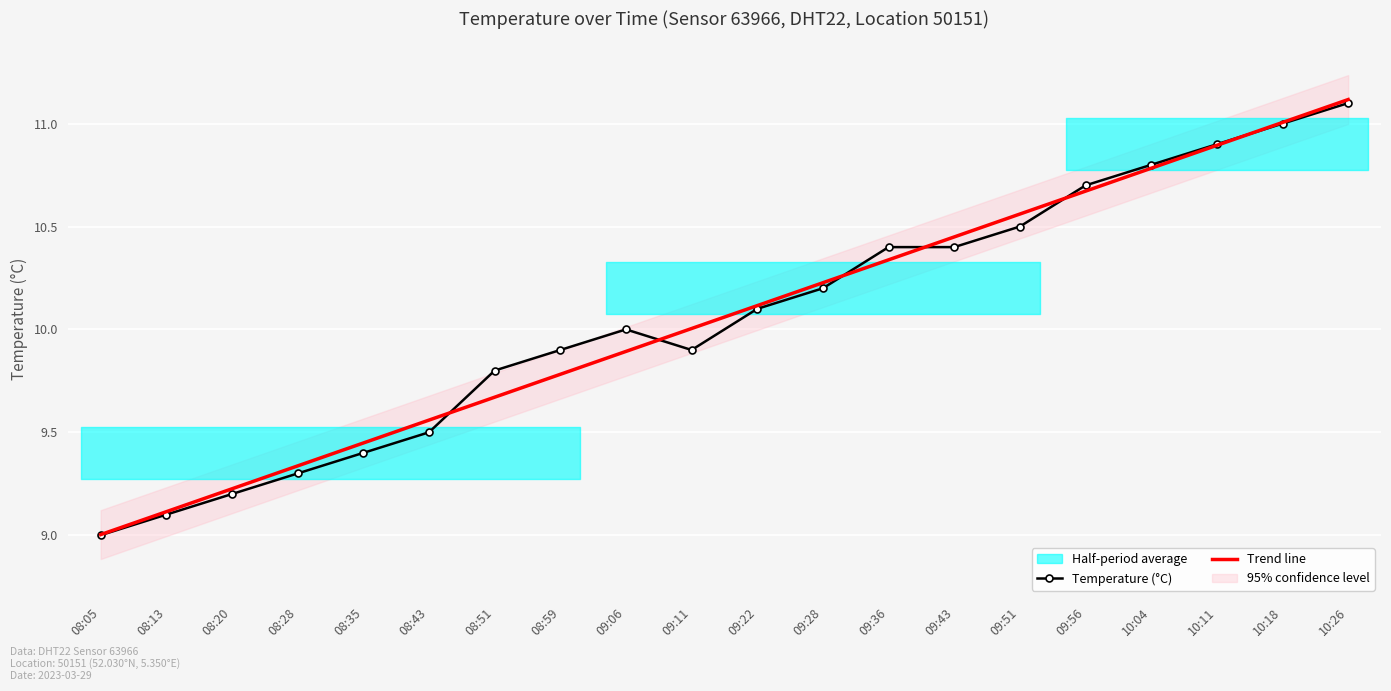

True or false: Temperature (°C) has a value of 9.9 at 08:59.

True